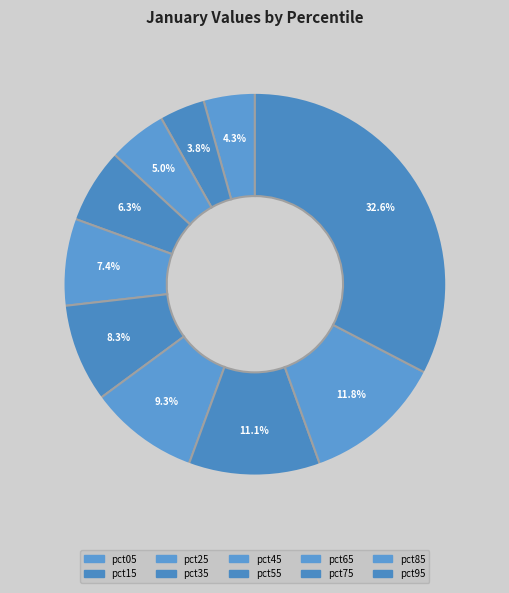

Rank the categories by value from highest to lowest.

pct95, pct85, pct75, pct65, pct55, pct45, pct35, pct25, pct05, pct15